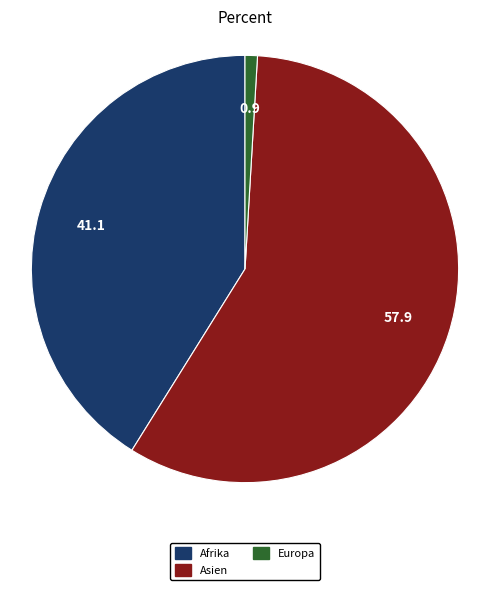

Is there a majority slice in this chart?

Yes